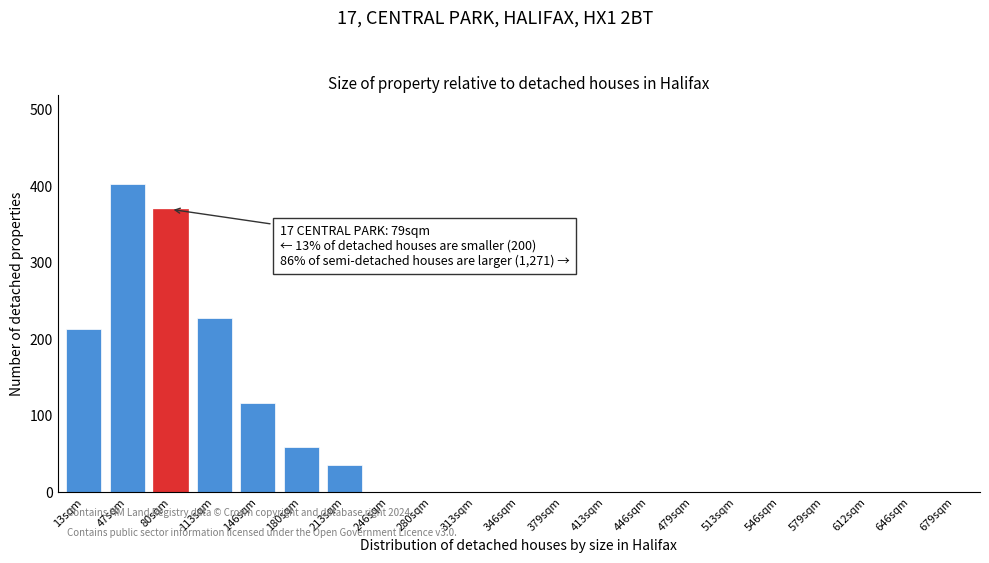

Reading right to left, transcribe all the data shown in this chart.

679sqm=0	646sqm=0	612sqm=0	579sqm=0	546sqm=0	513sqm=0	479sqm=0	446sqm=0	413sqm=0	379sqm=0	346sqm=0	313sqm=0	280sqm=0	246sqm=0	213sqm=36	180sqm=60	146sqm=117	113sqm=228	80sqm=370	47sqm=403	13sqm=214